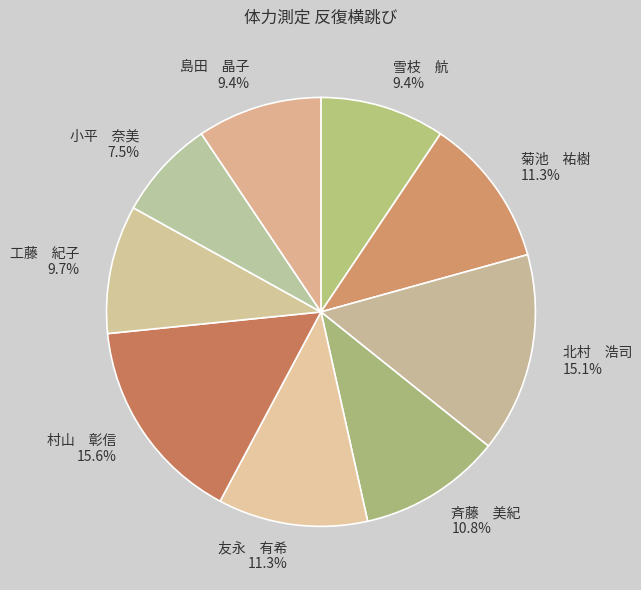

Which category has the biggest portion of the pie?

村山 彰信